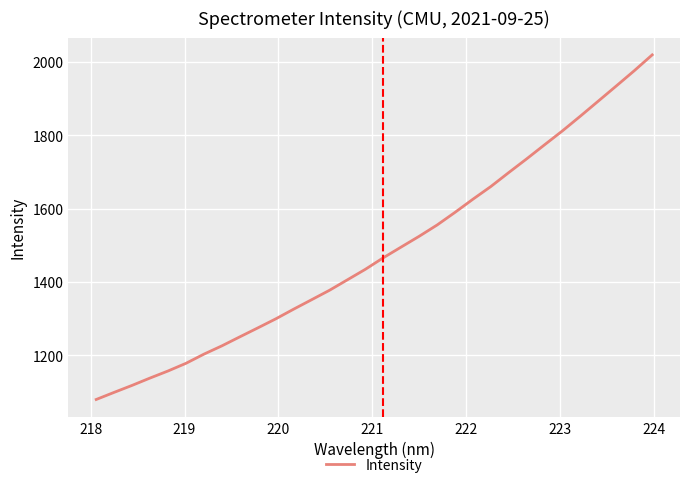

Reading right to left, transcribe all the data shown in this chart.

2019.1	1976.0	1934.6	1893.5	1852.5	1812.4	1774.3	1735.9	1698.5	1660.4	1625.8	1589.9	1555.4	1524.6	1495.4	1466.1	1434.7	1406.0	1377.5	1351.6	1325.9	1299.4	1274.7	1250.4	1225.9	1203.3	1178.3	1157.4	1138.2	1118.1	1099.1	1079.7